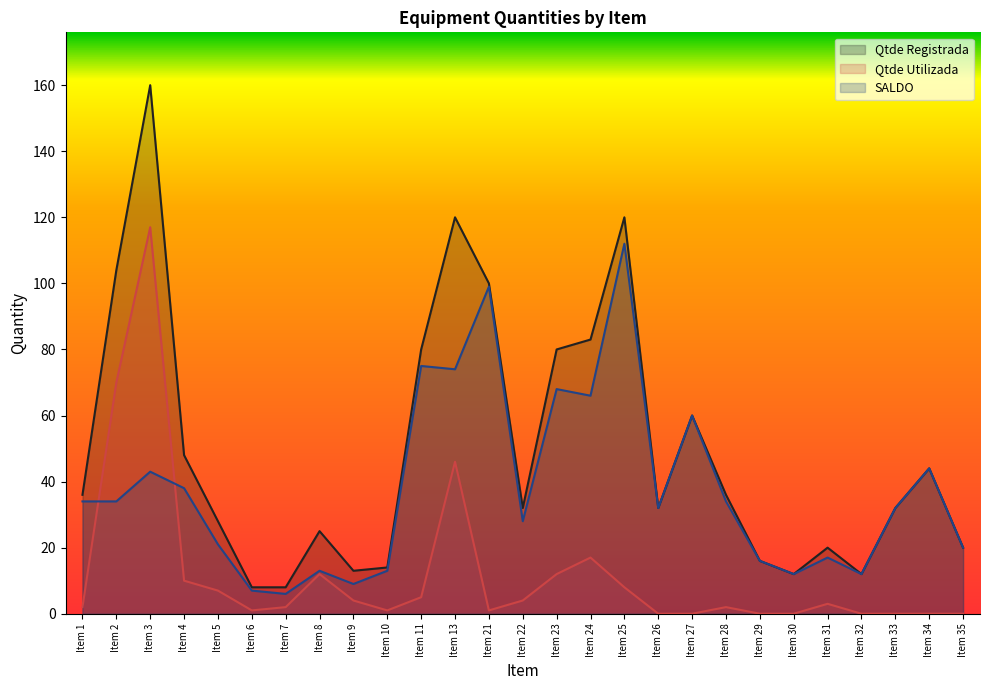

Reading left to right, what are all the values shown in this chart?

Qtde Registrada: 36	104	160	48	28	8	8	25	13	14	80	120	100	32	80	83	120	32	60	36	16	12	20	12	32	44	20
Qtde Utilizada: 2	70	117	10	7	1	2	12	4	1	5	46	1	4	12	17	8	0	0	2	0	0	3	0	0	0	0
SALDO: 34	34	43	38	21	7	6	13	9	13	75	74	99	28	68	66	112	32	60	34	16	12	17	12	32	44	20